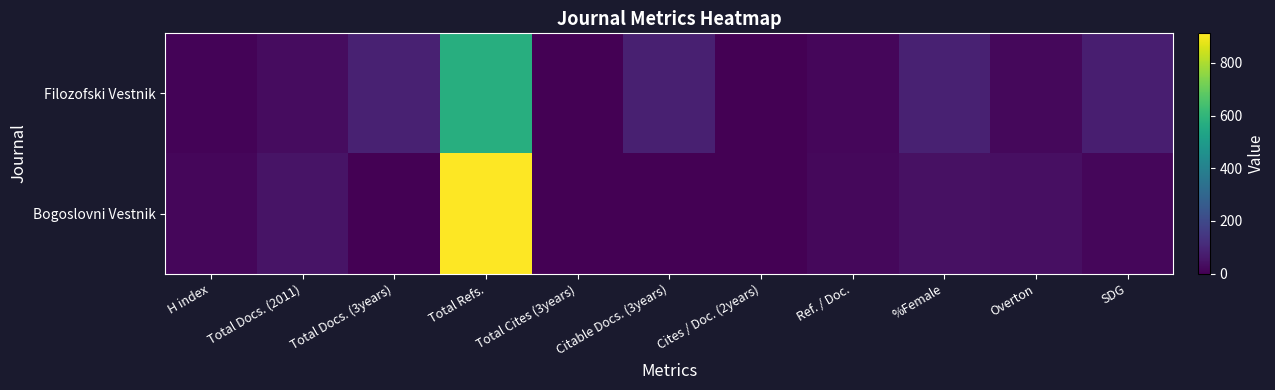

Which series has the largest total across all categories?

Bogoslovni Vestnik